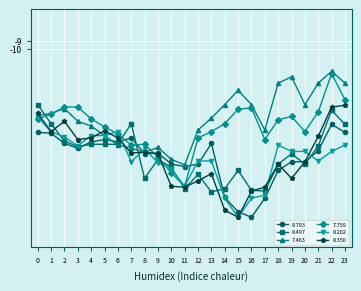

The 7.463 series shows -22.1 at 6. True or false?

True